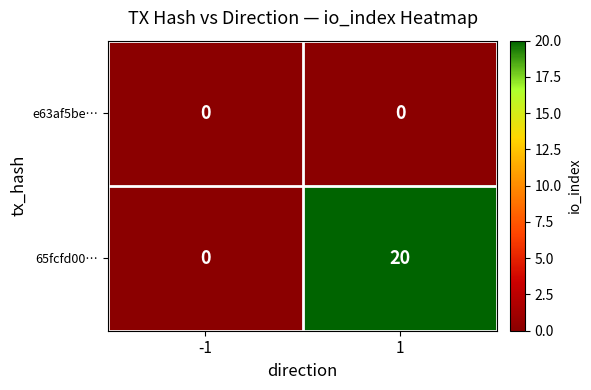

What is the average value of the 65fcfd00… series?

10